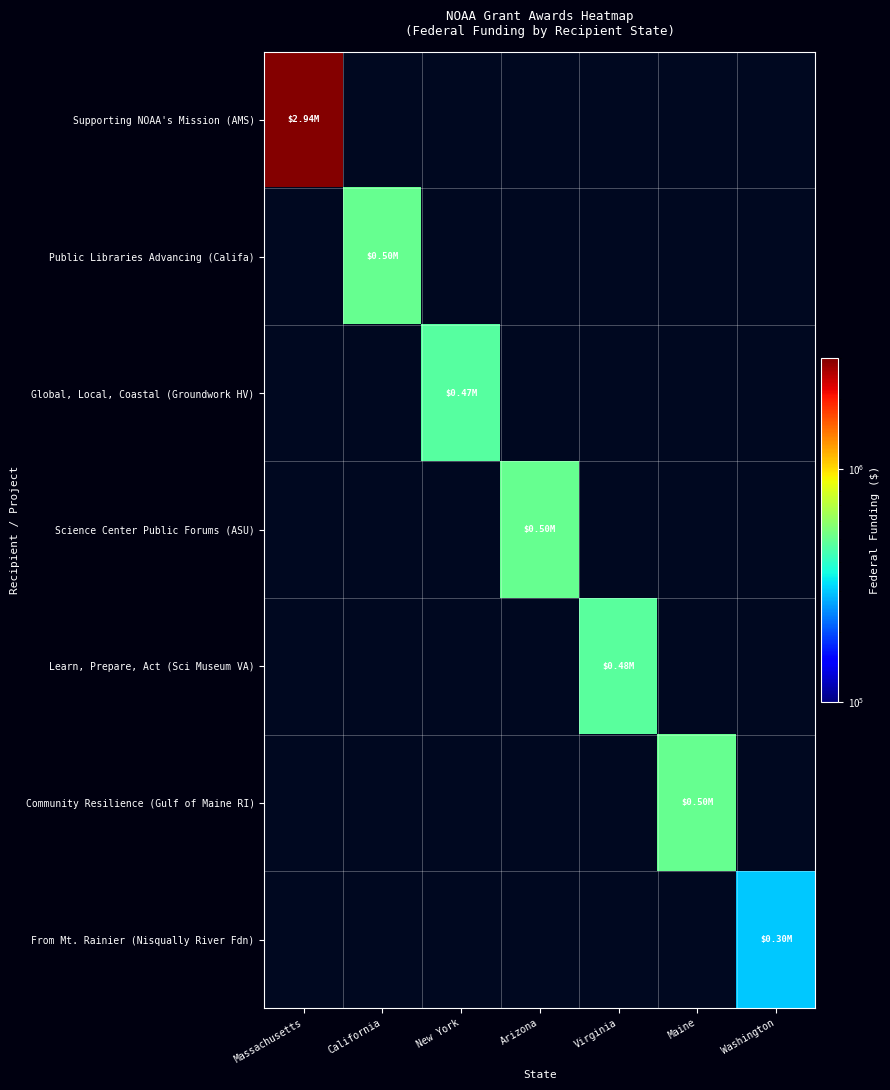

At Virginia, list the series in order from largest to smallest.

Supporting NOAA's Mission (AMS), Public Libraries Advancing (Califa), Global, Local, Coastal (Groundwork HV), Science Center Public Forums (ASU), Learn, Prepare, Act (Sci Museum VA), Community Resilience (Gulf of Maine RI), From Mt. Rainier (Nisqually River Fdn)